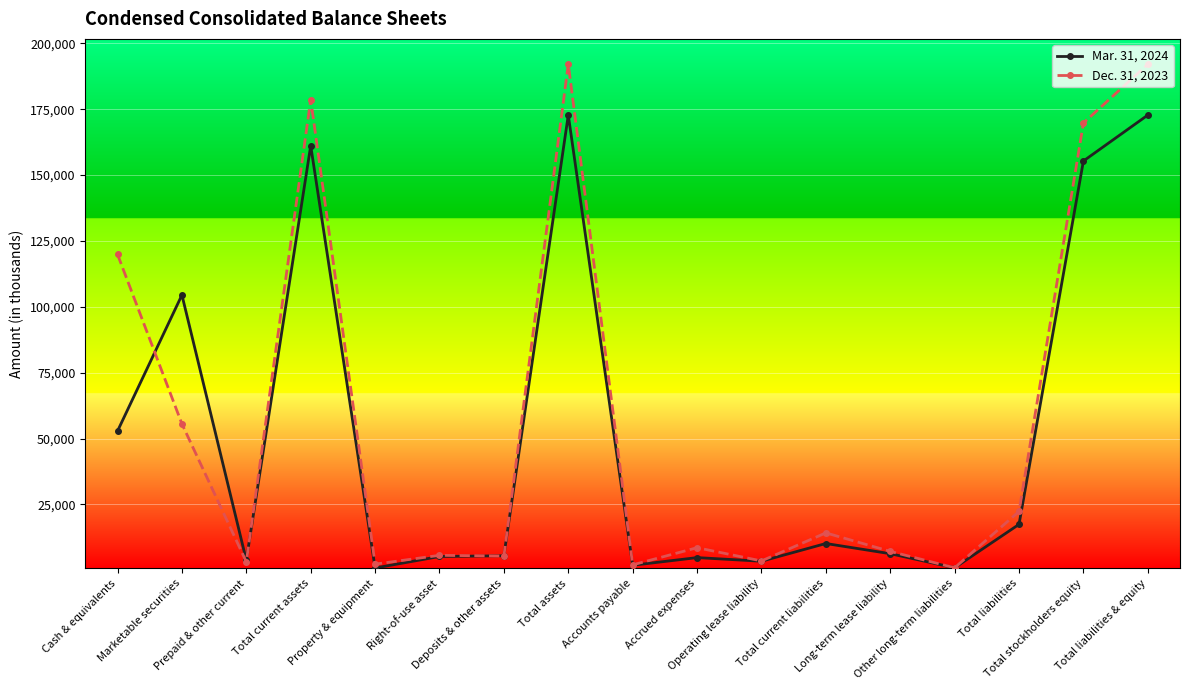

What is the greatest value displayed?

192092